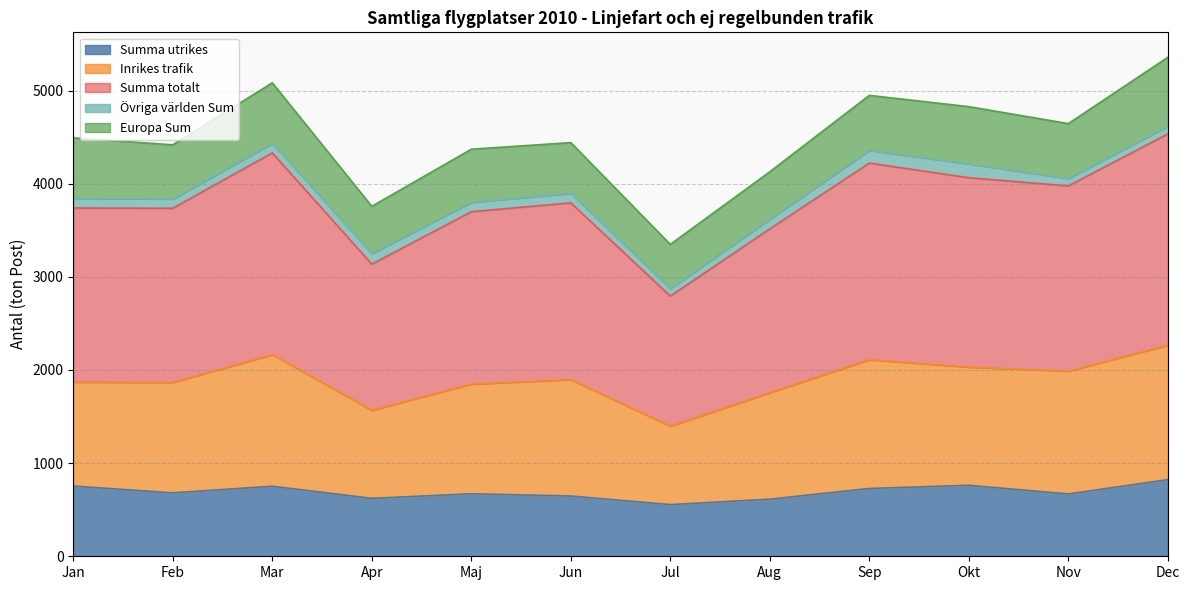

What is the total value across all series at Okt?

4827